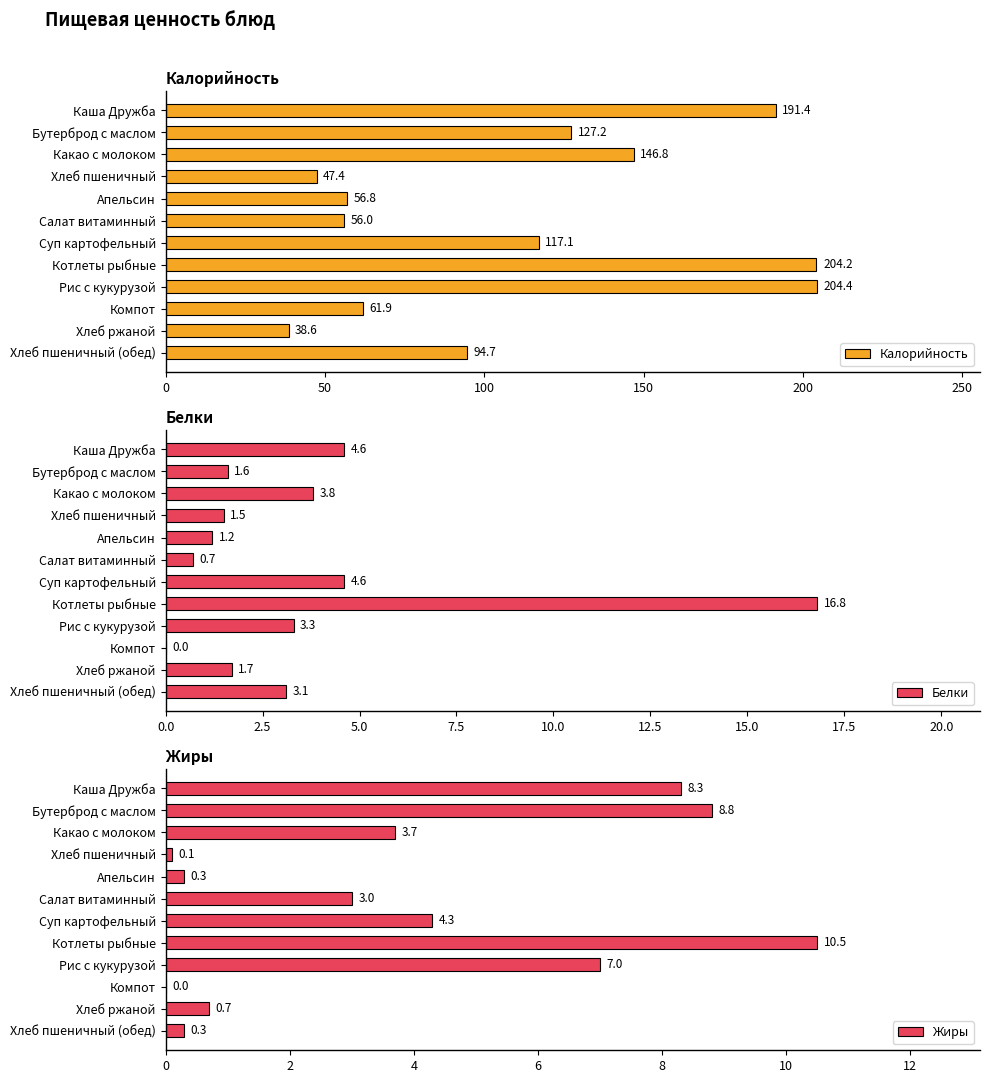

List the series in order of their peak value, highest first.

Калорийность, Белки, Жиры